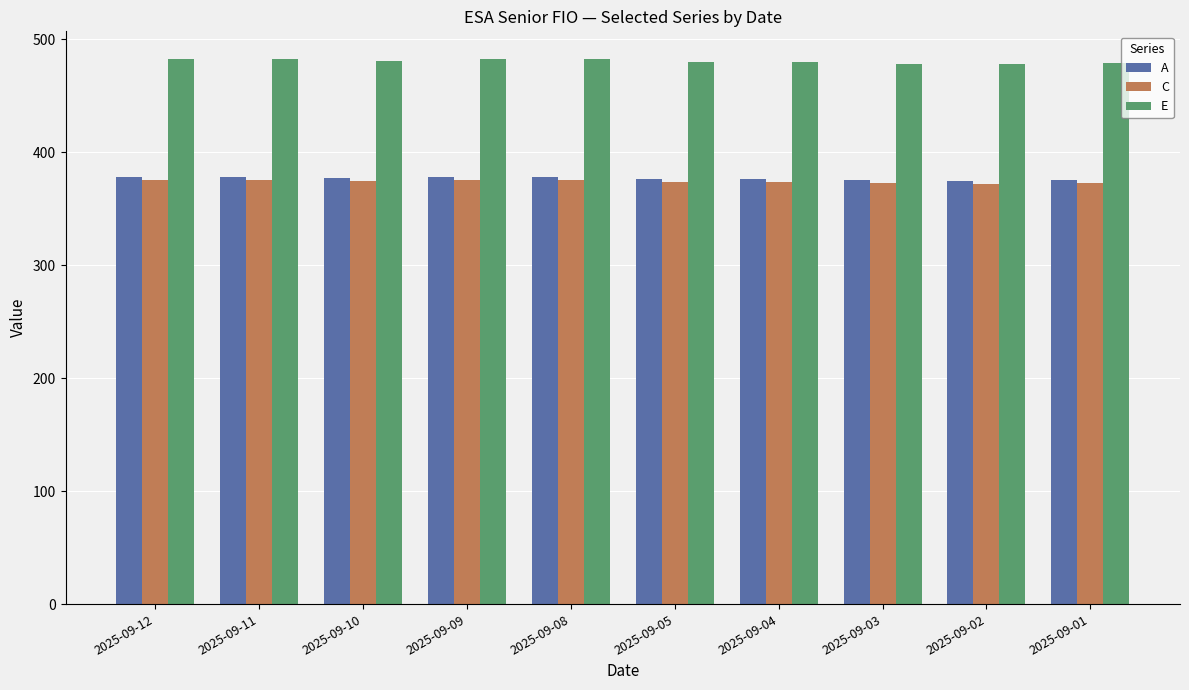

What are all the series names shown in the legend?

A, C, E